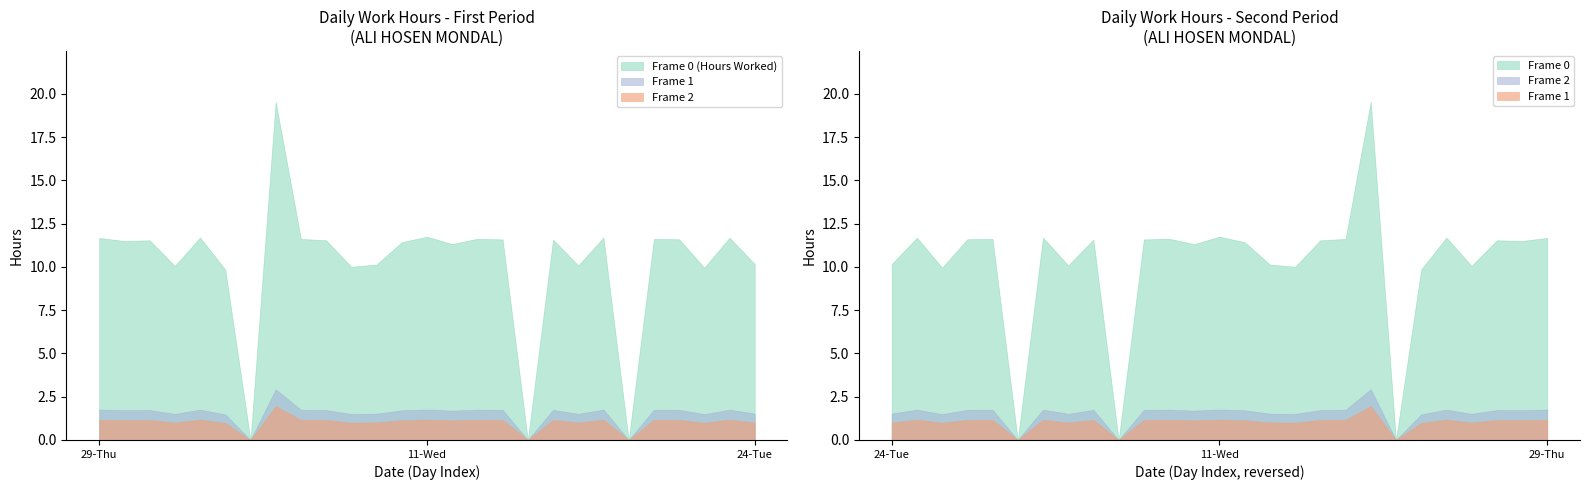

How many values in Low (Hours Worked) are above zero?

24